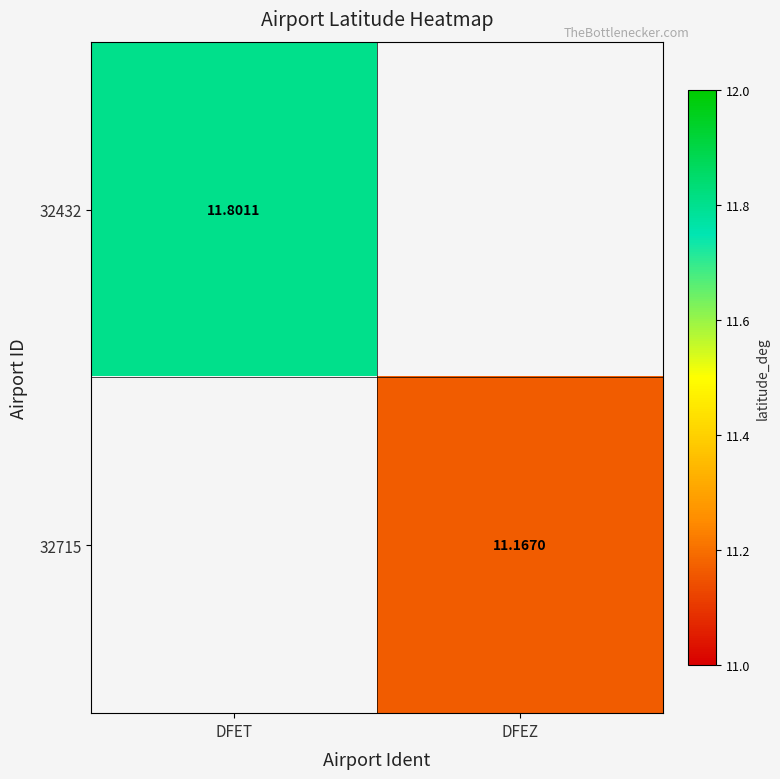

At which category does the chart reach its peak across all series?

DFET